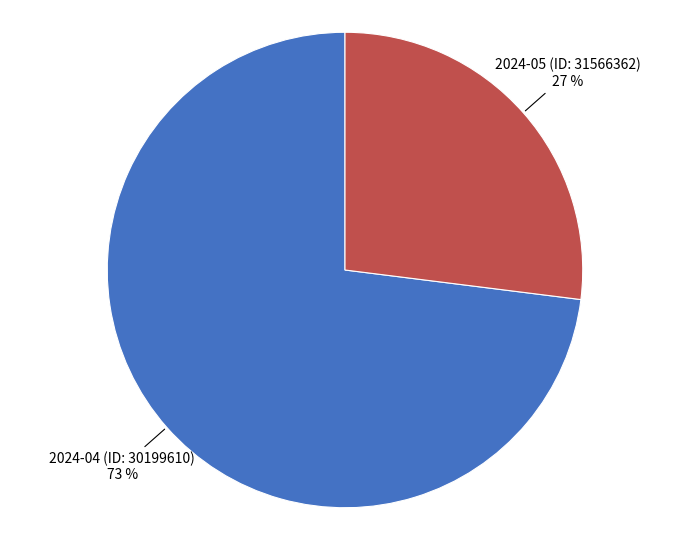

Which slice is the smallest?

2024-05 (ID: 31566362)